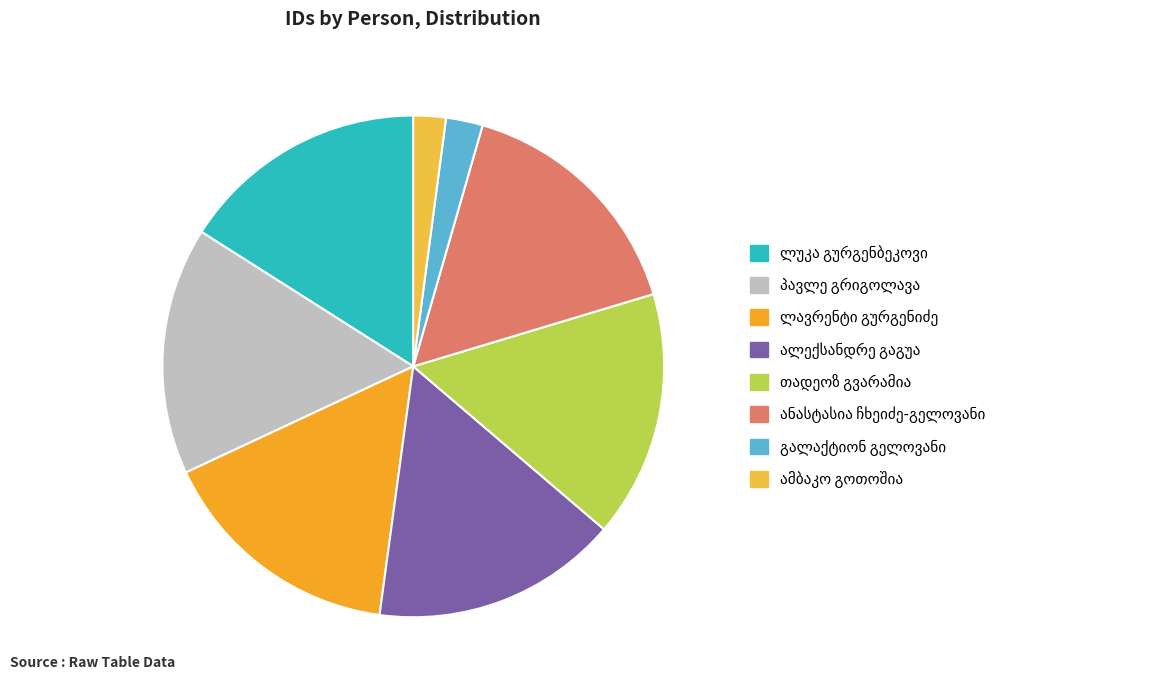

The ლუკა გურგენბეკოვი slice represents 16% of the pie. True or false?

True